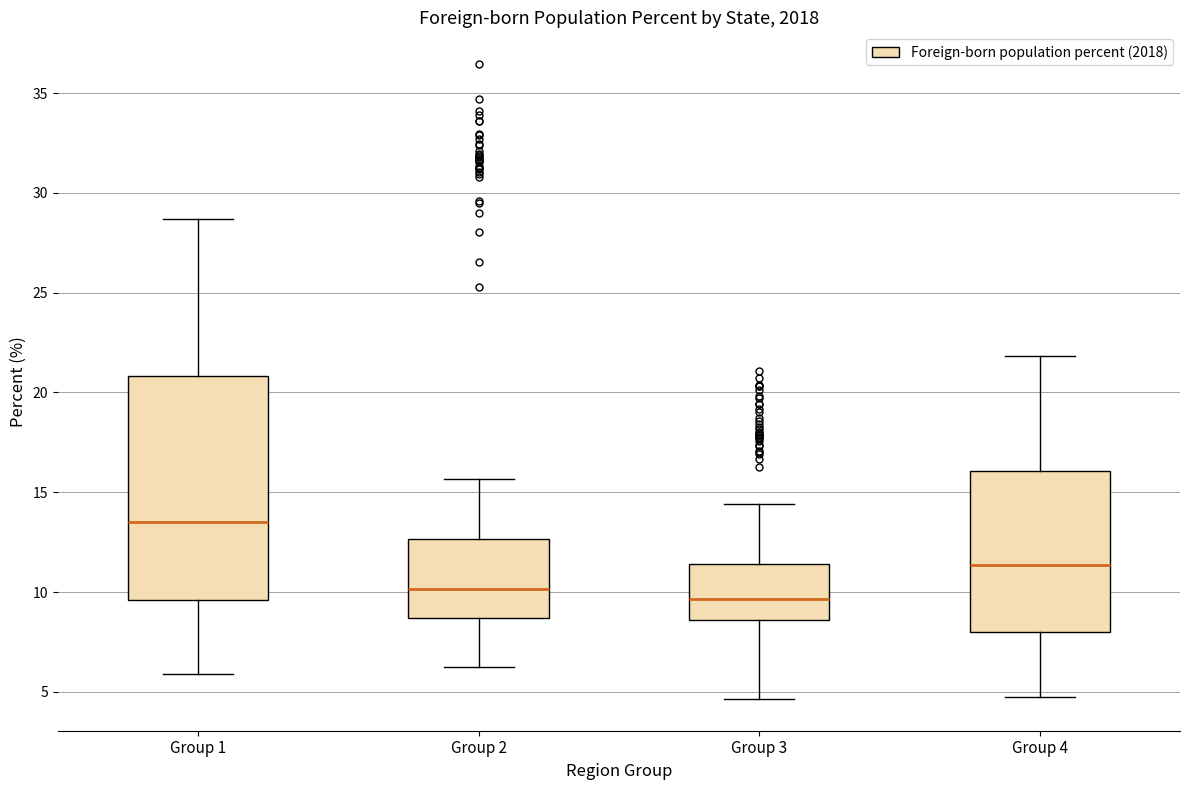

Comparing the boxes themselves (not the whiskers), which one is the tallest?

Group 1